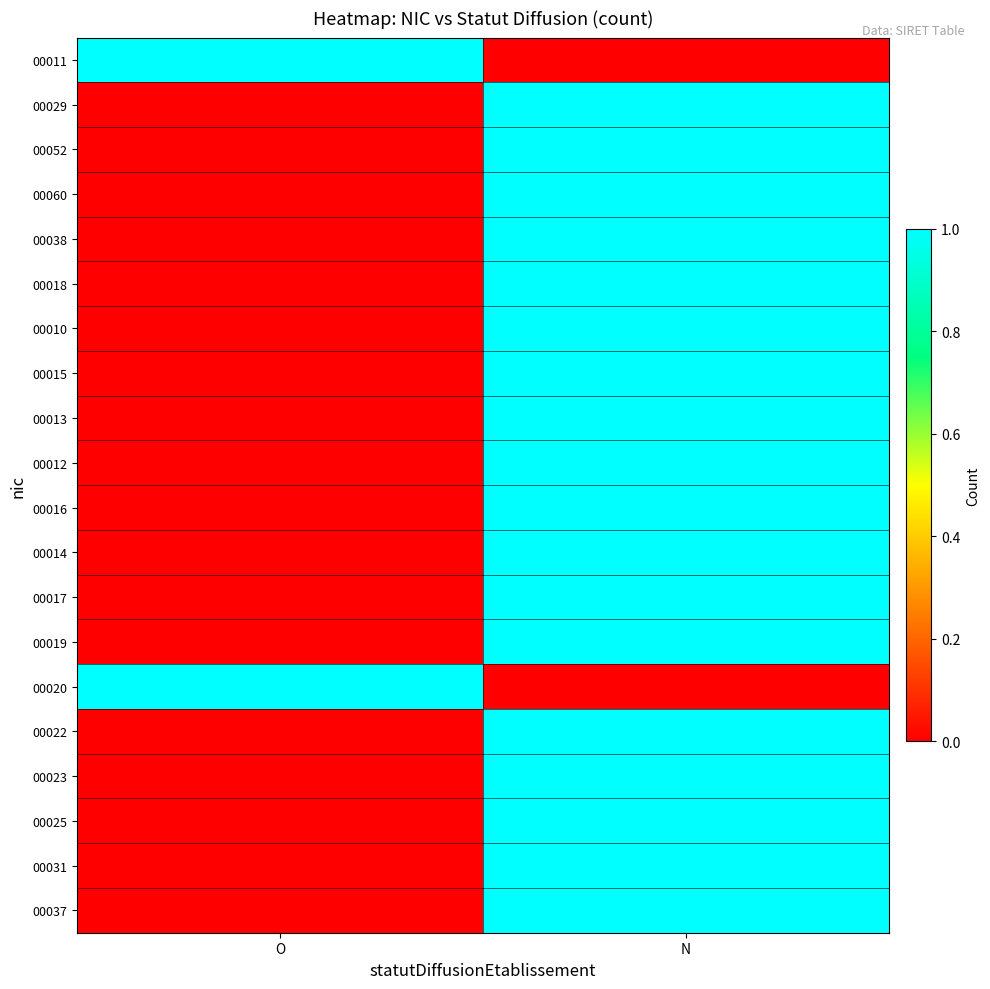

Reading left to right, what are all the values shown in this chart?

00011: O=1	N=0
00029: O=0	N=1
00052: O=0	N=1
00060: O=0	N=1
00038: O=0	N=1
00018: O=0	N=1
00010: O=0	N=1
00015: O=0	N=1
00013: O=0	N=1
00012: O=0	N=1
00016: O=0	N=1
00014: O=0	N=1
00017: O=0	N=1
00019: O=0	N=1
00020: O=1	N=0
00022: O=0	N=1
00023: O=0	N=1
00025: O=0	N=1
00031: O=0	N=1
00037: O=0	N=1